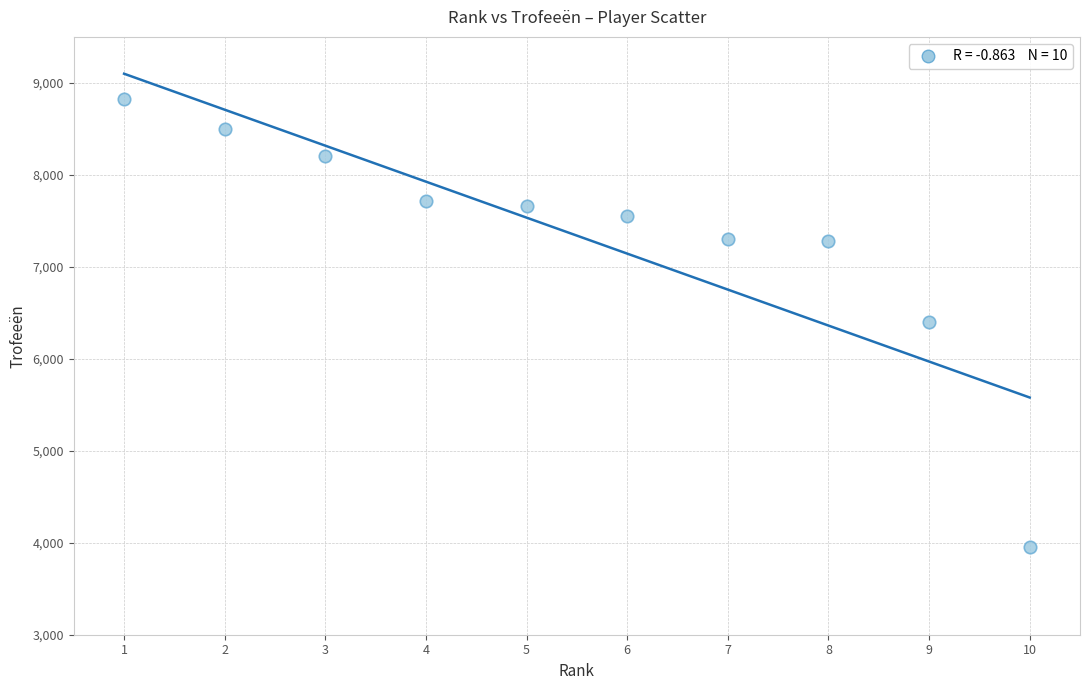

What is the range of X values (max minus min)?

9